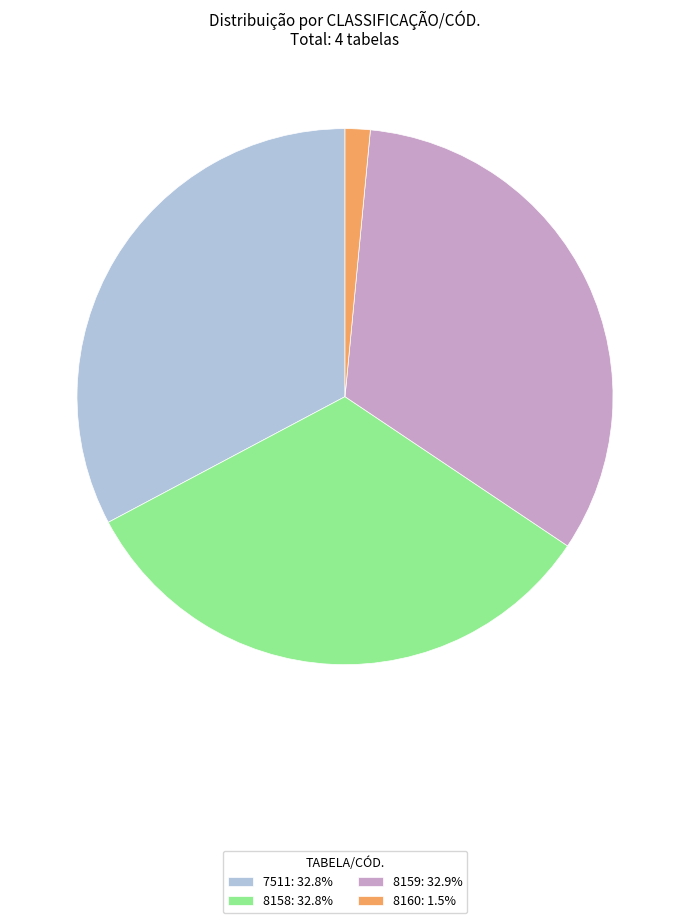

What is the ratio of the value at 7511: 32.8% to the value at 8159: 32.9%?

1.0